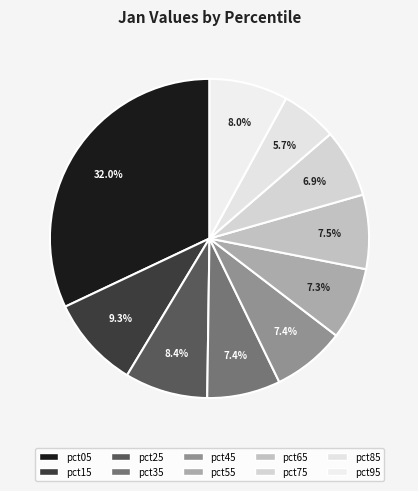

The pct15 slice represents 17% of the pie. True or false?

False